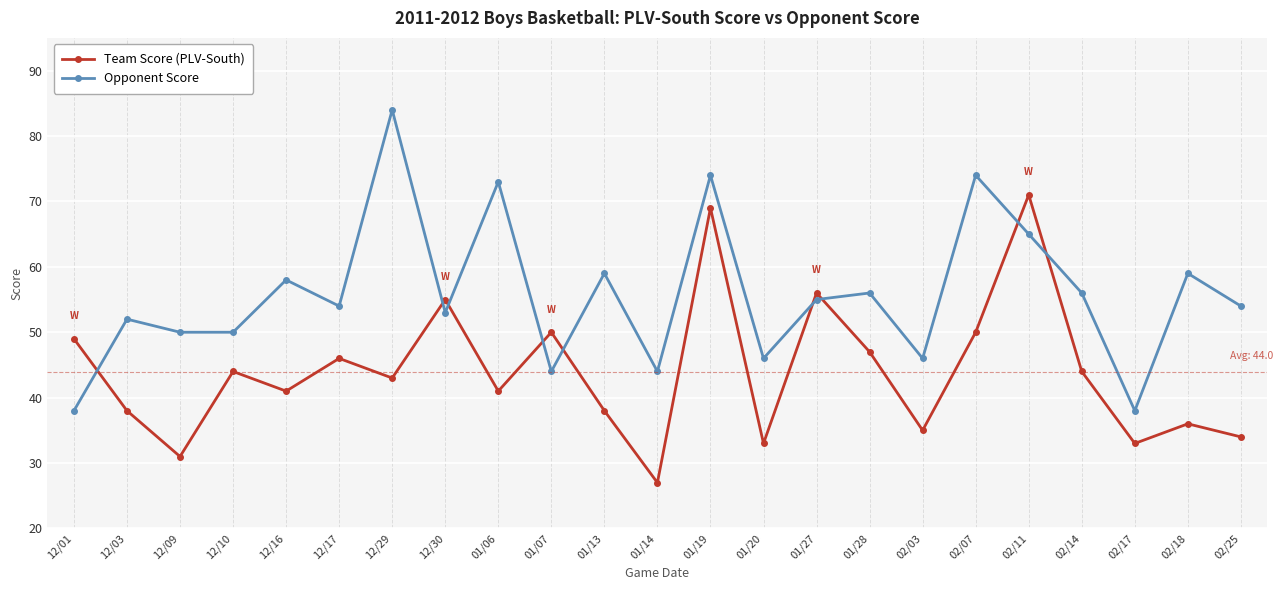

Is this an area chart (filled region under the line)?

No